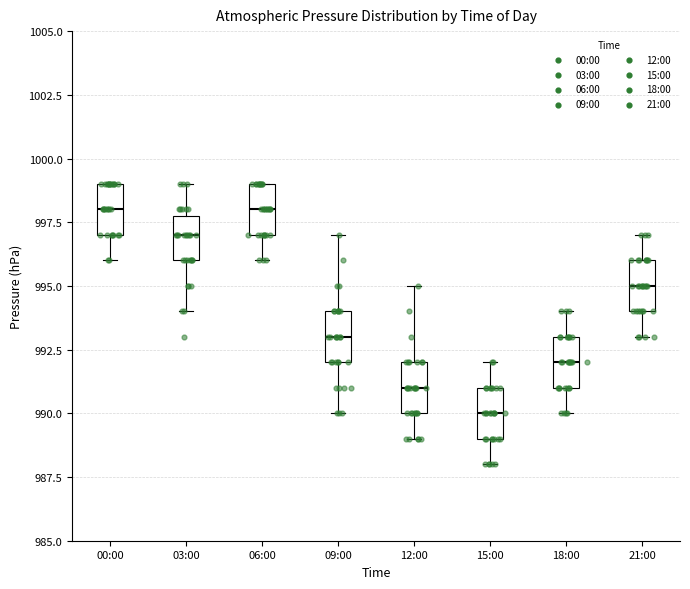

Reading left to right, transcribe this box plot: for each box, give where its median line is, the range the box spans, and where its two whiskers end, as read against the y-axis. The values are not printed on the chart, so give them approximately, as read against the axis.

00:00: median 998, box 997 to 999, whiskers 996 to 999
03:00: median 997, box 996 to 998, whiskers 994 to 999
06:00: median 998, box 997 to 999, whiskers 996 to 999
09:00: median 993, box 992 to 994, whiskers 990 to 997
12:00: median 991, box 990 to 992, whiskers 989 to 995
15:00: median 990, box 989 to 991, whiskers 988 to 992
18:00: median 992, box 991 to 993, whiskers 990 to 994
21:00: median 995, box 994 to 996, whiskers 993 to 997